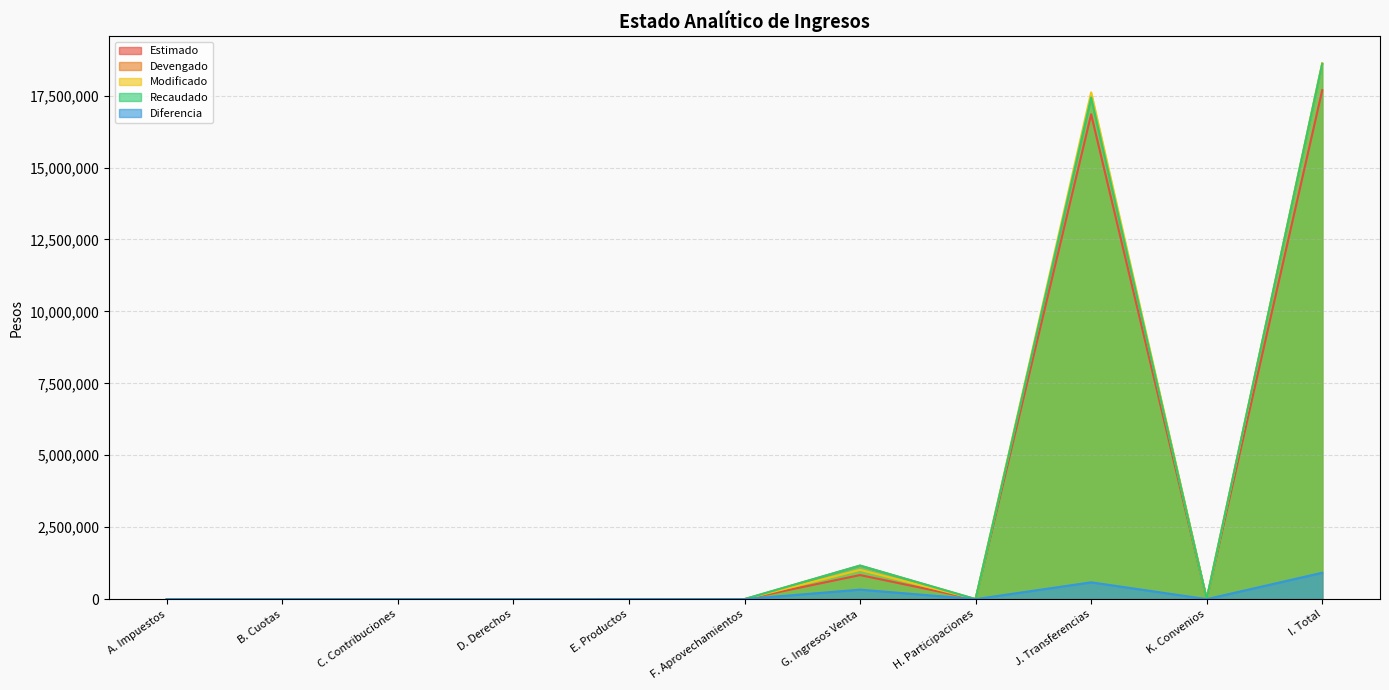

At which category does the chart reach its peak across all series?

I. Total